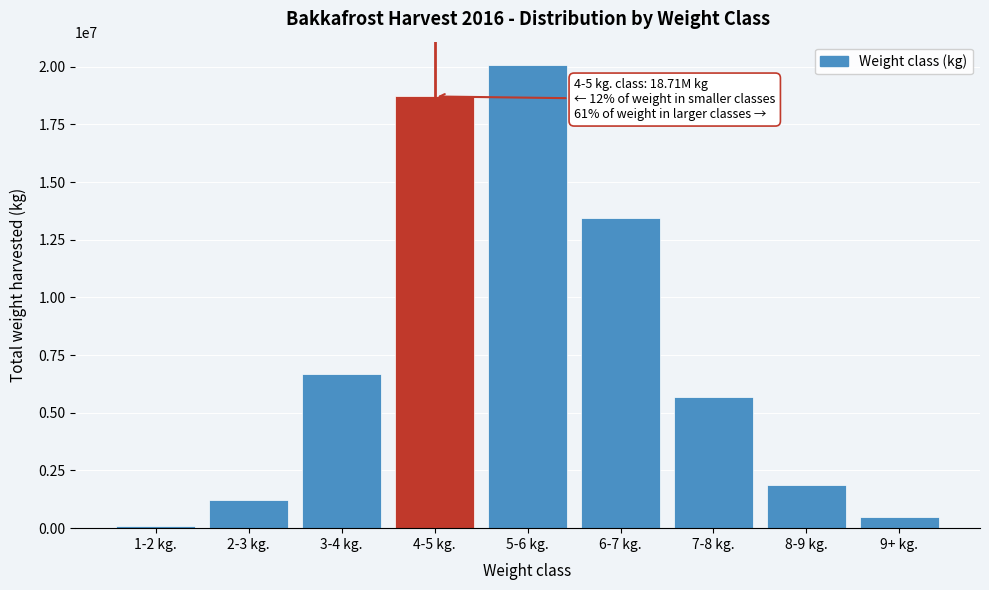

Reading right to left, extract all data points from this chart.

502405.7	1868959.0	5678018.8	13442102.2	20080412.3	18709544.7	6700414.8	1207704.5	81497.7